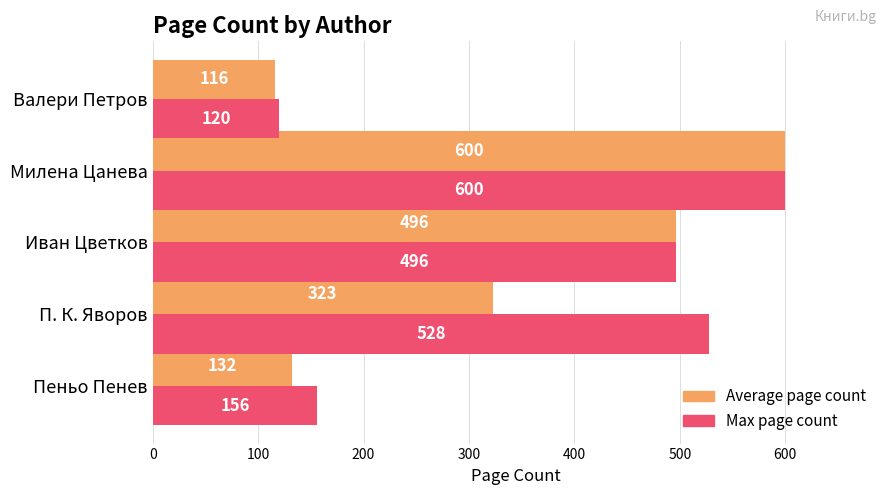

What is the lowest value of the Average page count series?

116.0